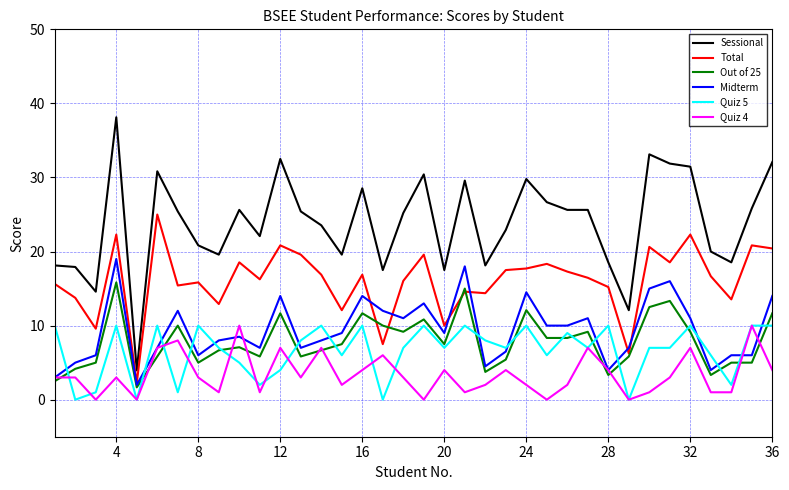

What is the maximum value for Midterm?

19.0